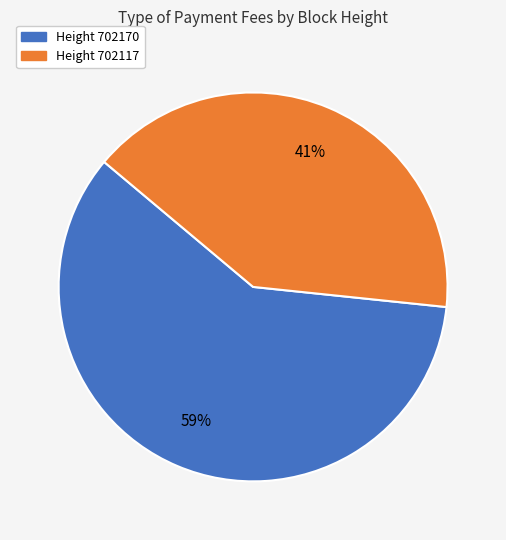

Does any single category account for the majority?

Yes